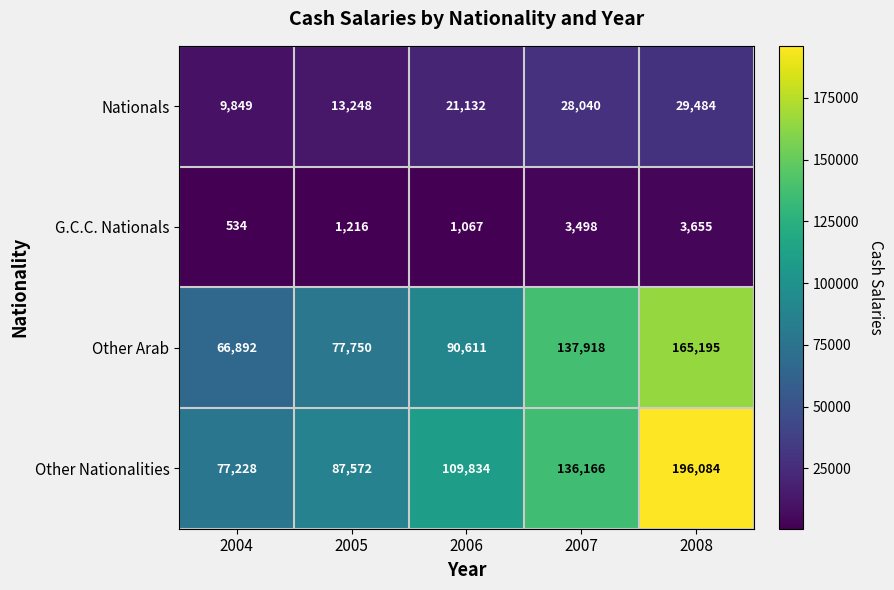

Which series changed the most between 2004 and 2008?

Other Nationalities